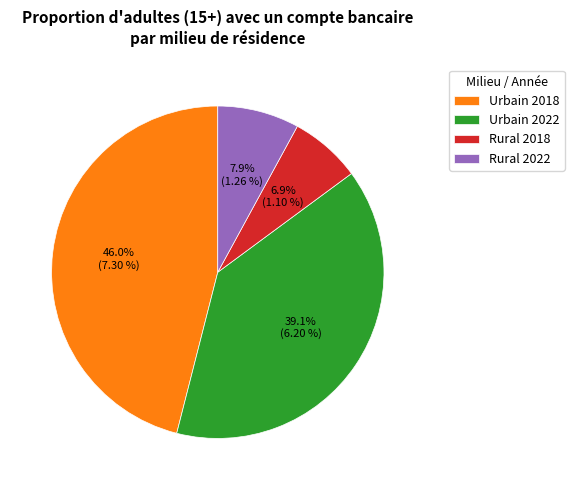

To the nearest percent, what is the difference between the largest and smallest slice percentages?

39%